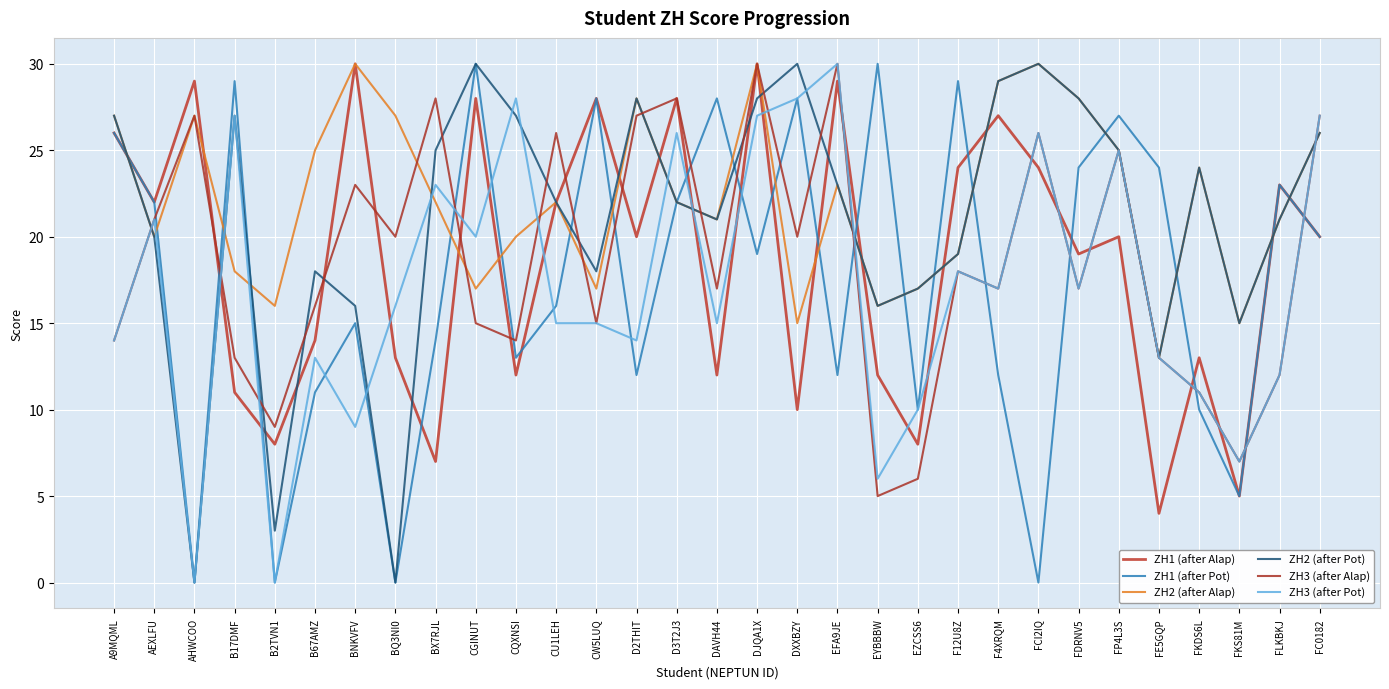

How many times do ZH2 (after Pot) and ZH2 (after Alap) cross each other?

4